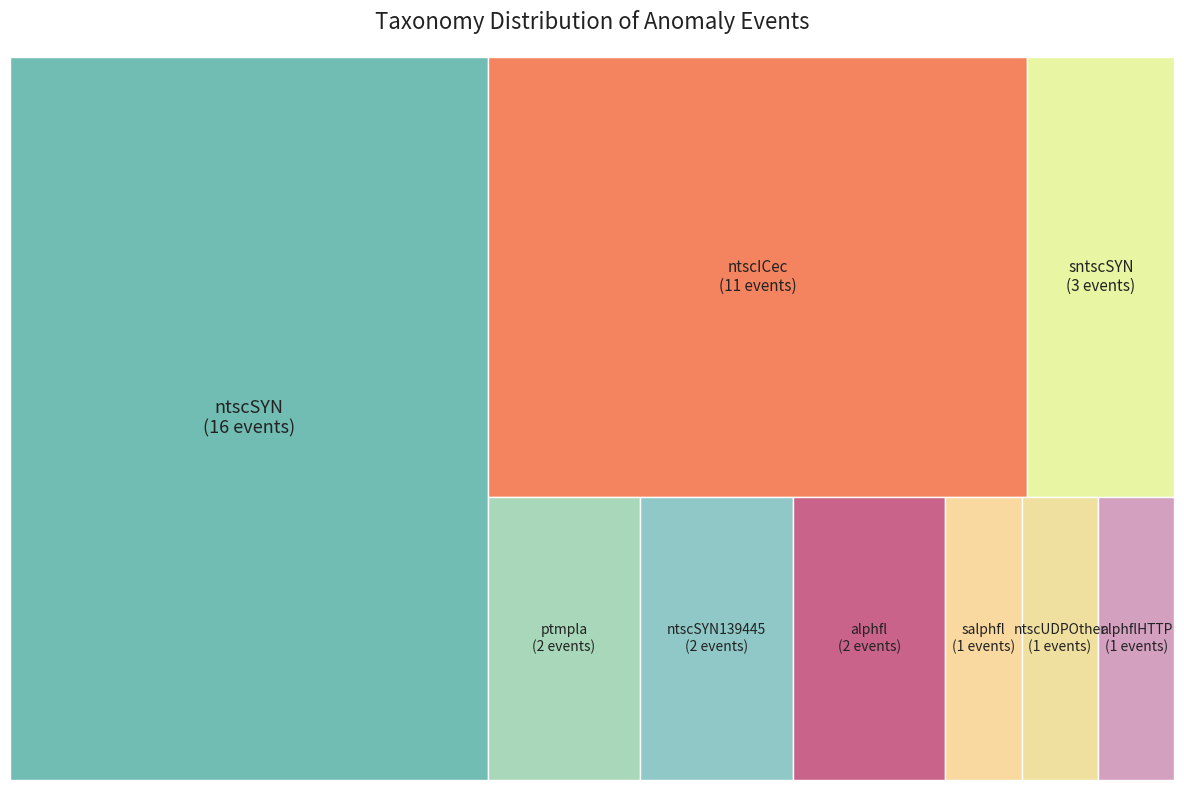

What is the ratio of the value at ntscUDPOther to the value at ntscSYN139445?

0.5